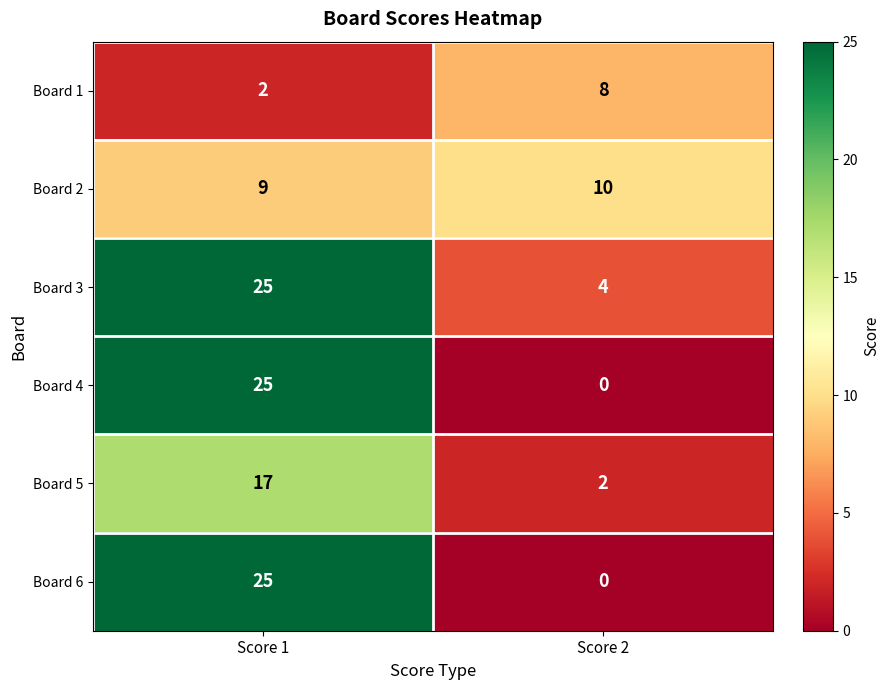

True or false: Board 1 has a value of 2 at Score 2.

False